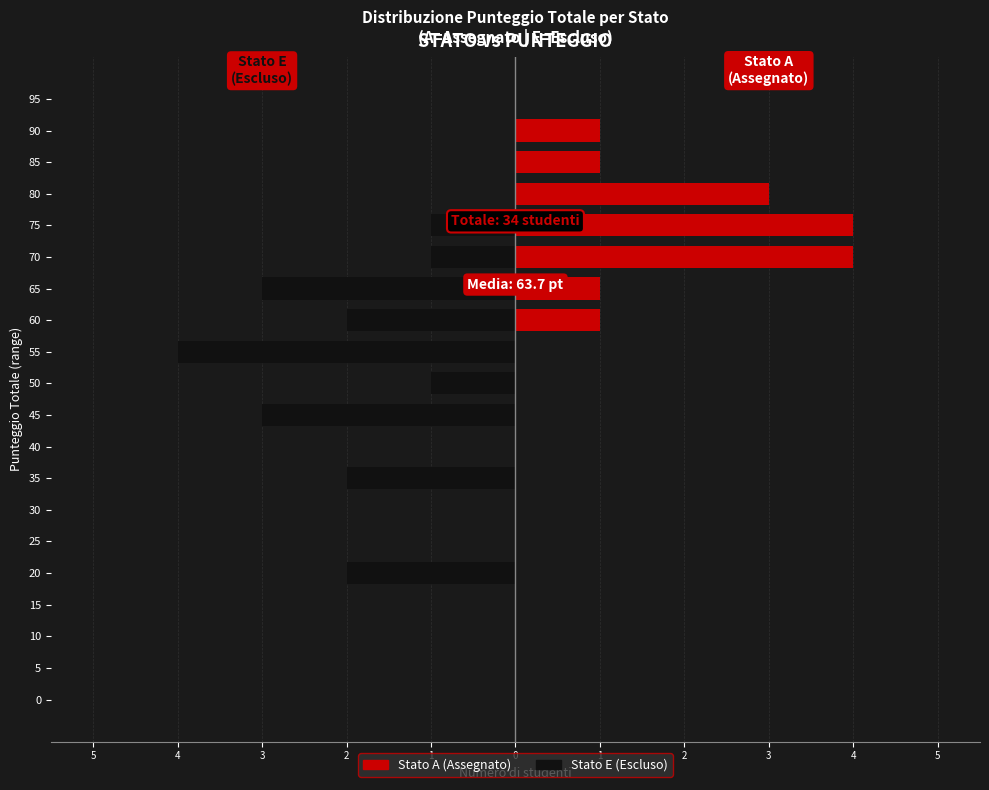

What is the label of the 4th bar from the left?

2